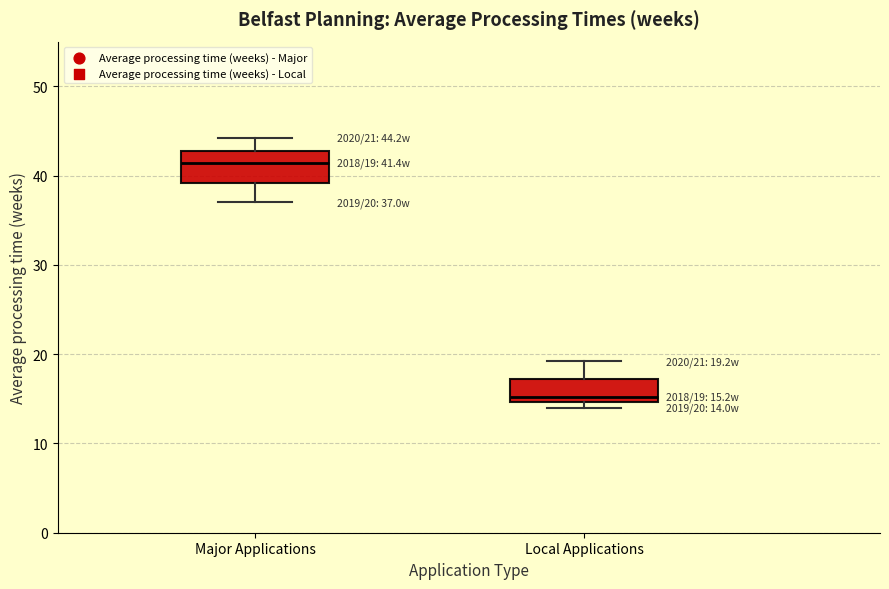

Which box has the highest median line?

Major Applications